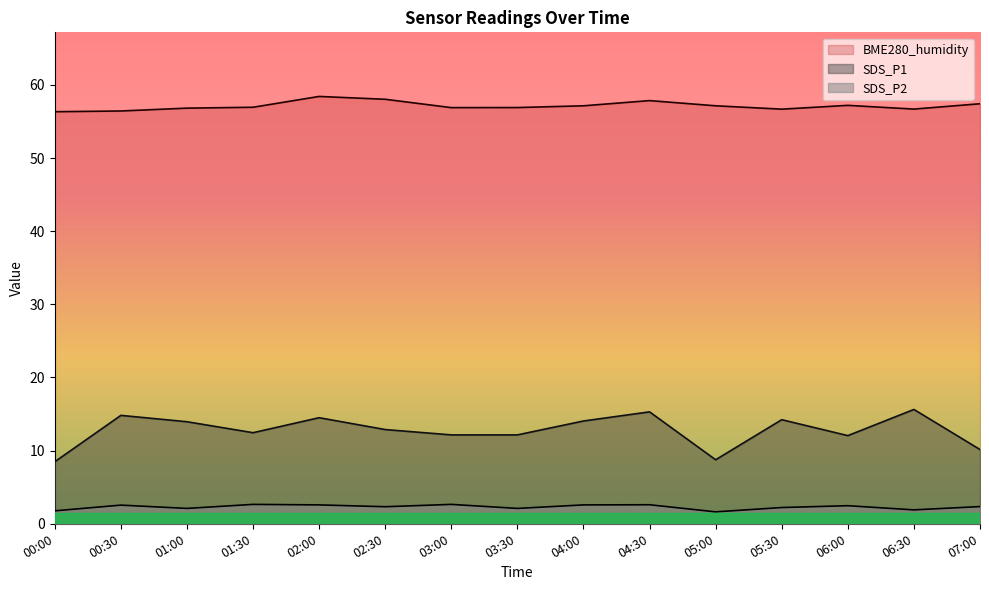

Does the chart display data point markers on the line(s)?

No